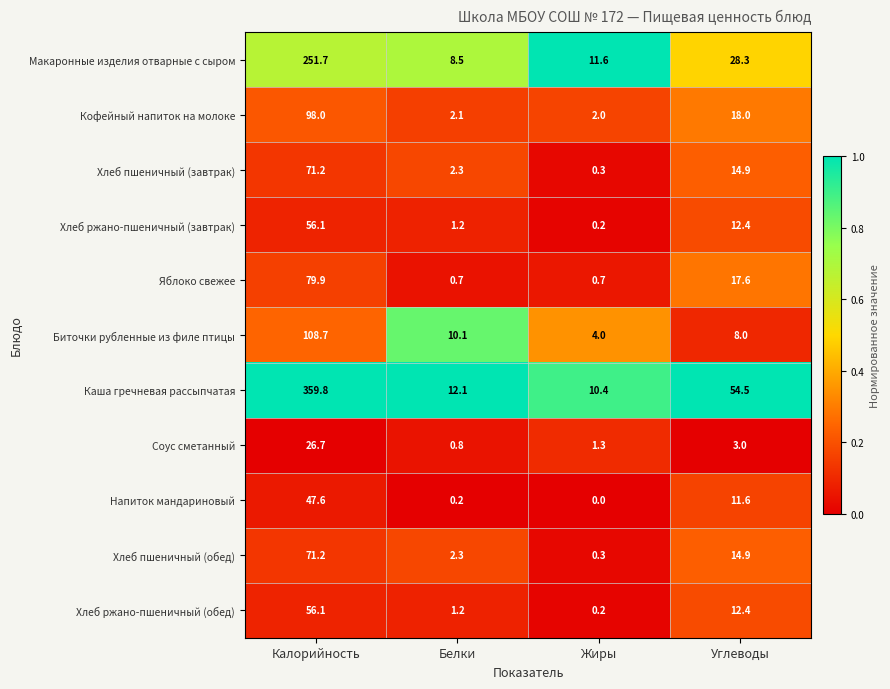

Where does the Макаронные изделия отварные с сыром series first go above 28?

Калорийность